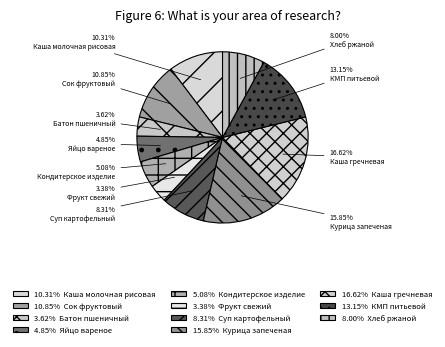

Rank the categories by value from highest to lowest.

Каша гречневая, Курица запеченая, КМП питьевой, Сок фруктовый, Каша молочная рисовая, Суп картофельный, Хлеб ржаной, Кондитерское изделие, Яйцо вареное, Батон пшеничный, Фрукт свежий